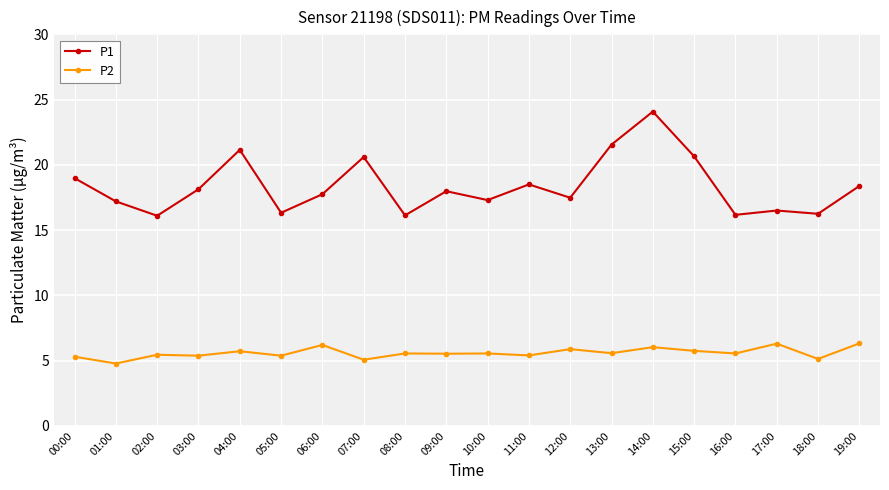

Which series has the largest total across all categories?

P1